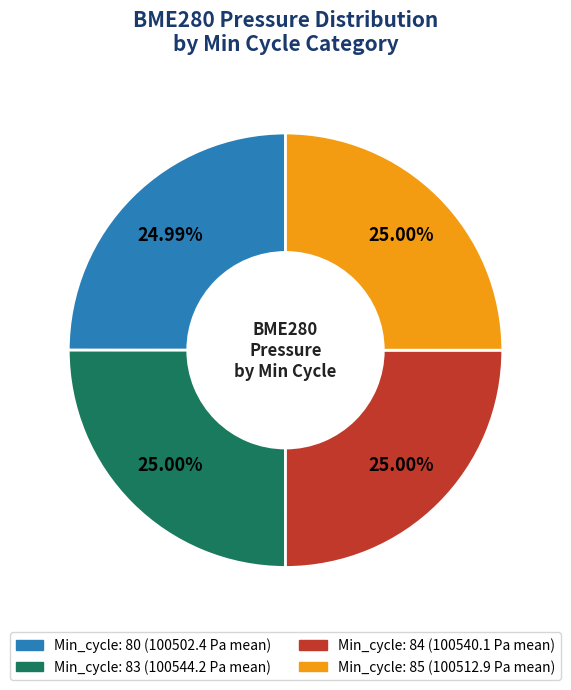

Is there any slice that represents more than half of the pie?

No